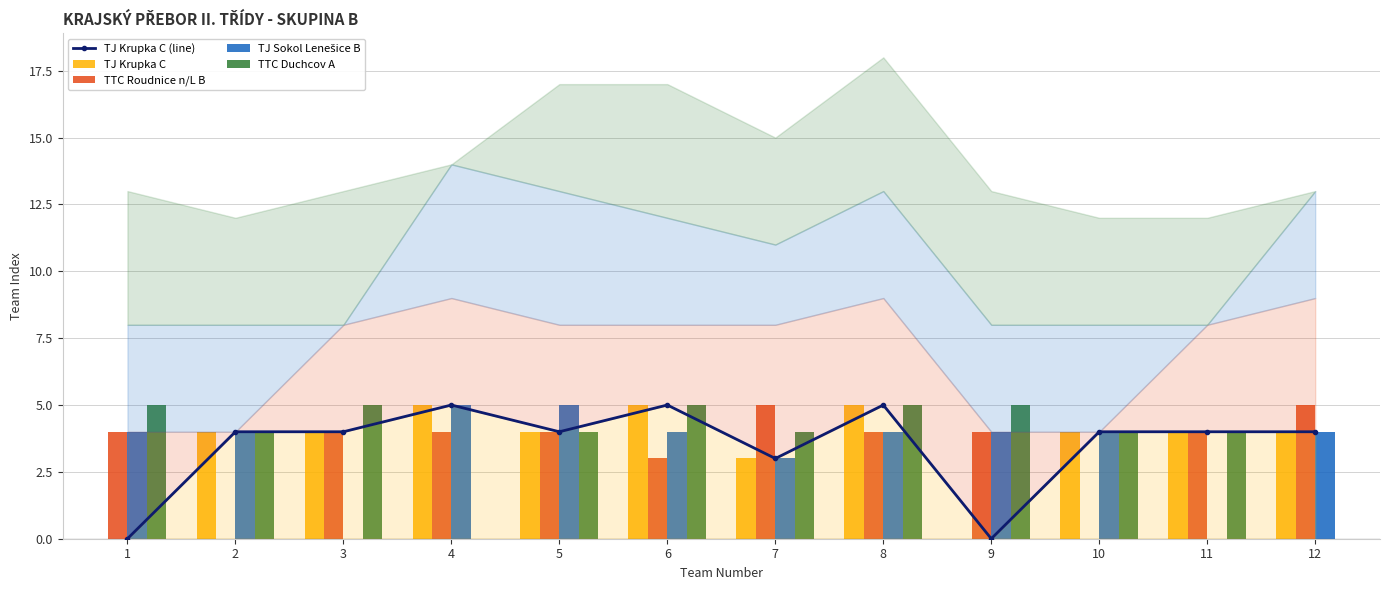

What is the value of the TJ Krupka C bar at the 2nd from the left?

4